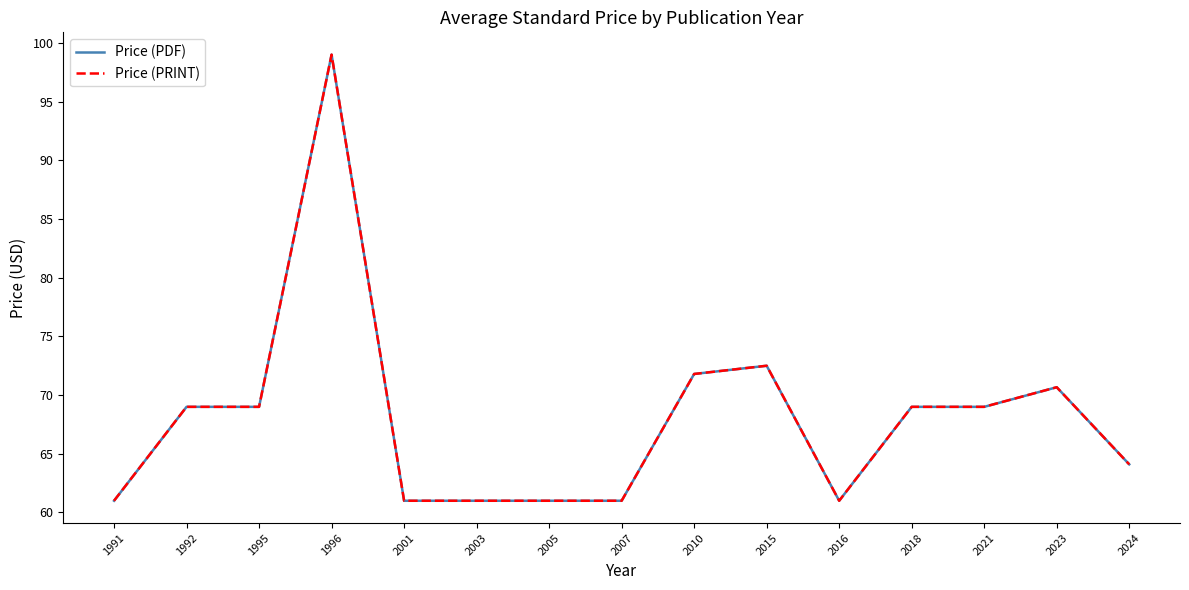

Does the chart display data point markers on the line(s)?

No